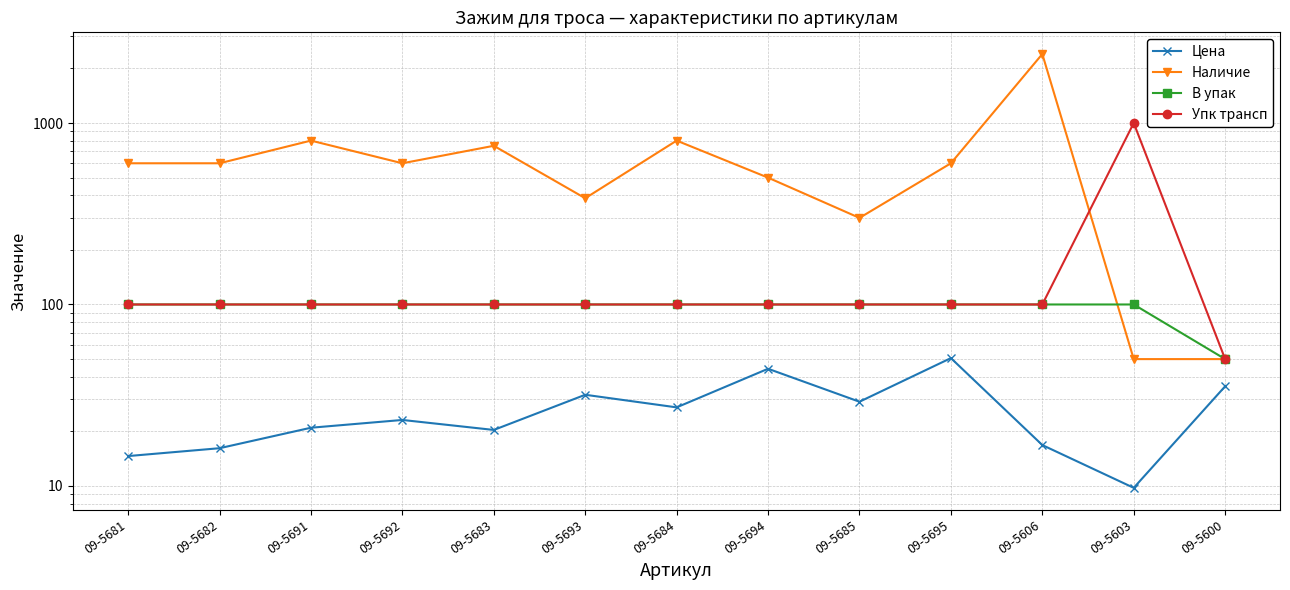

How many lines are shown in the chart?

4